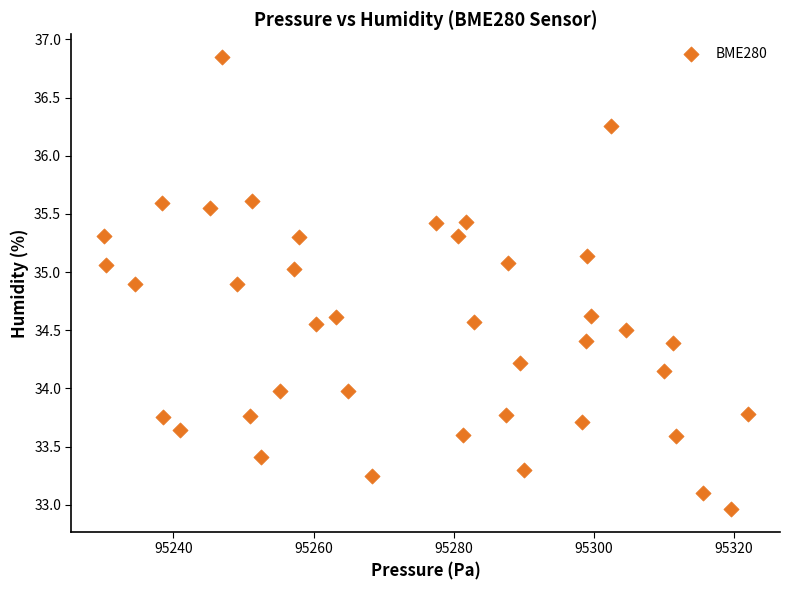

What is the range of Y values (max minus min)?

3.9